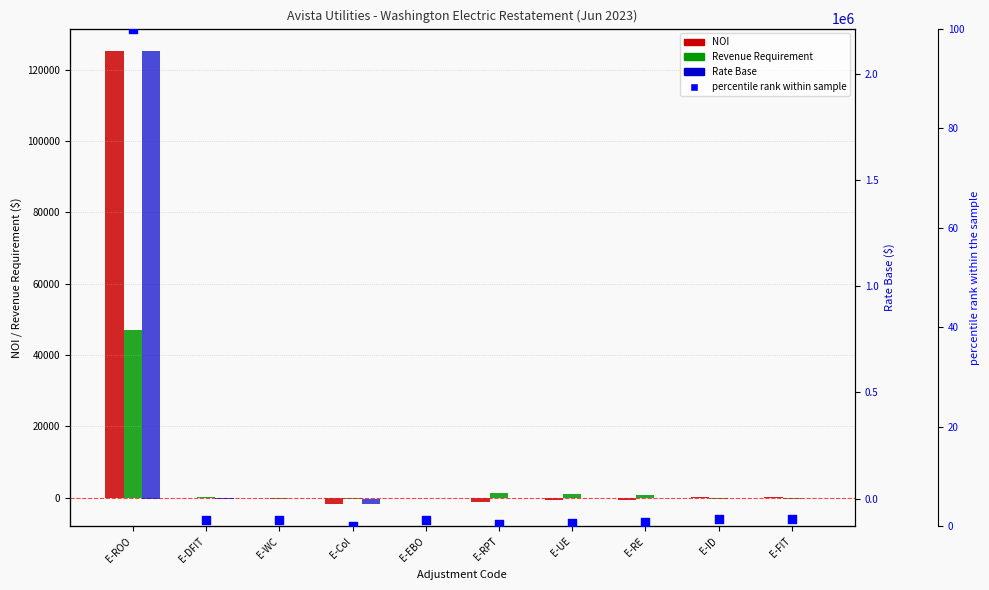

At which category is the sum across all series the highest?

E-ROO